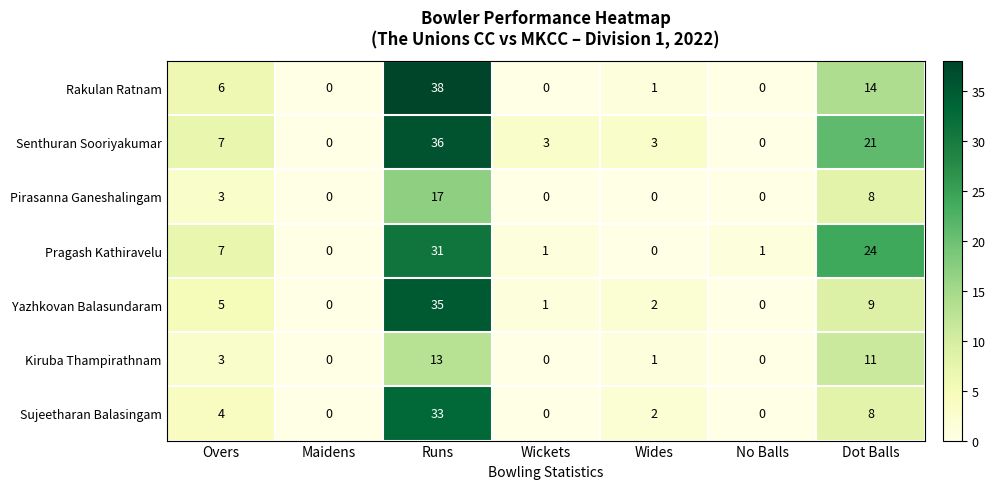

What is the total value across all series at No Balls?

1